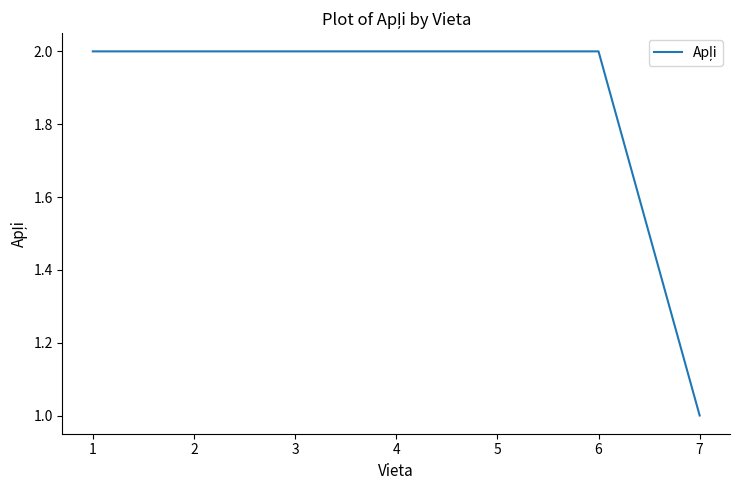

Count the number of categories in the chart.

7